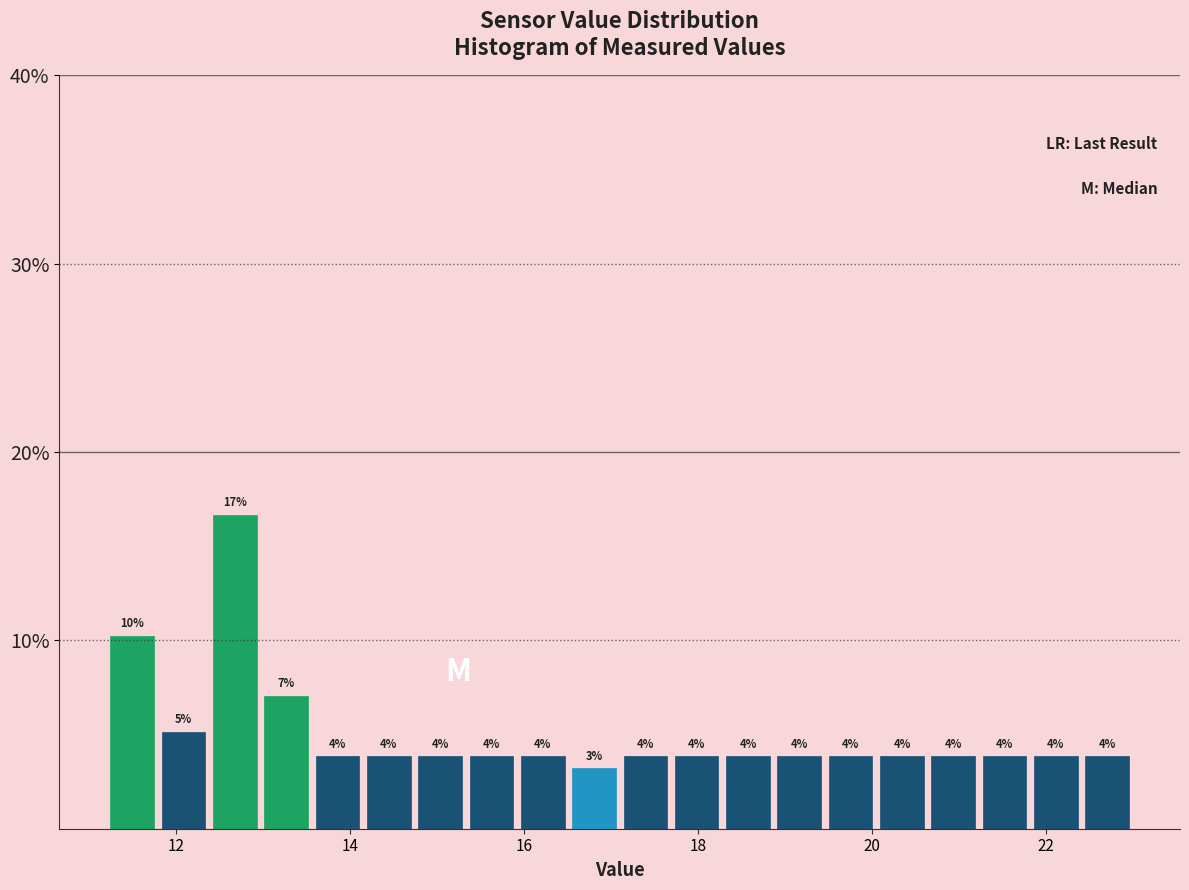

Read against the x-axis, roughly where is the centre of the tallest bar?

12.6